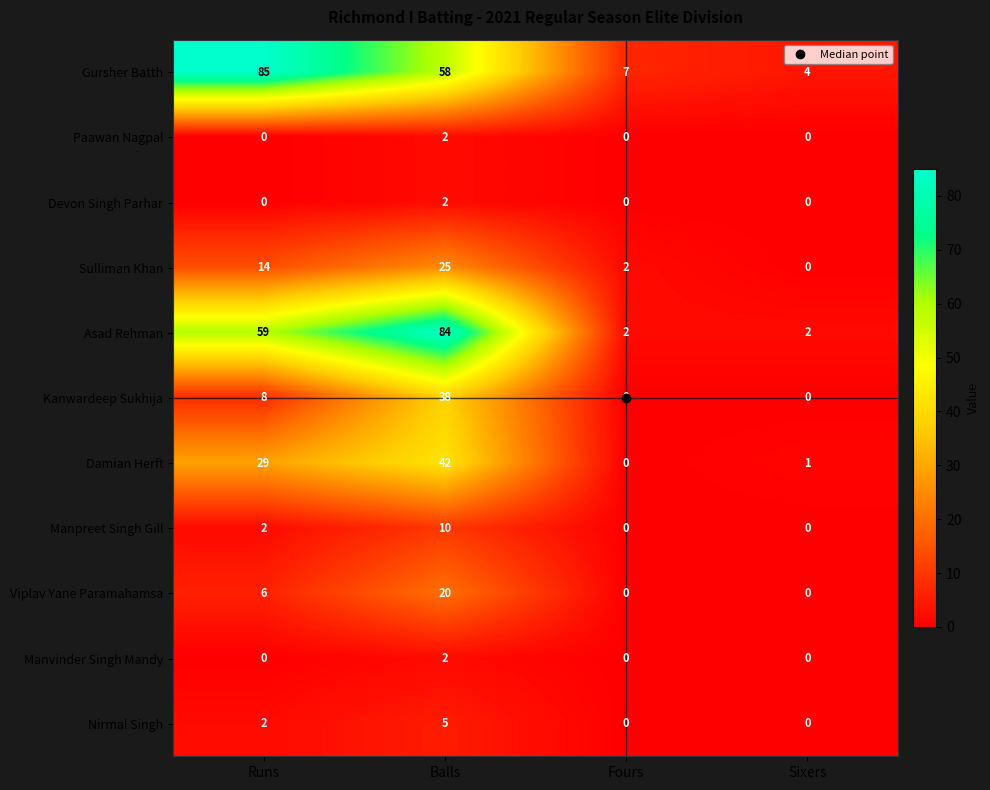

Between Runs and Balls, which series saw the biggest shift?

Kanwardeep Sukhija